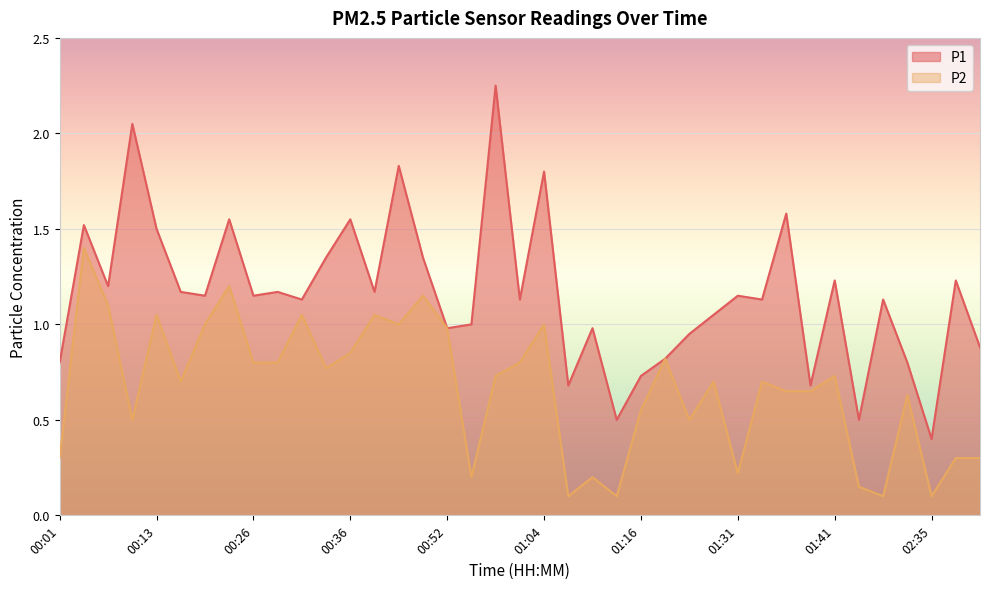

How many data points in P1 are above 1?

25